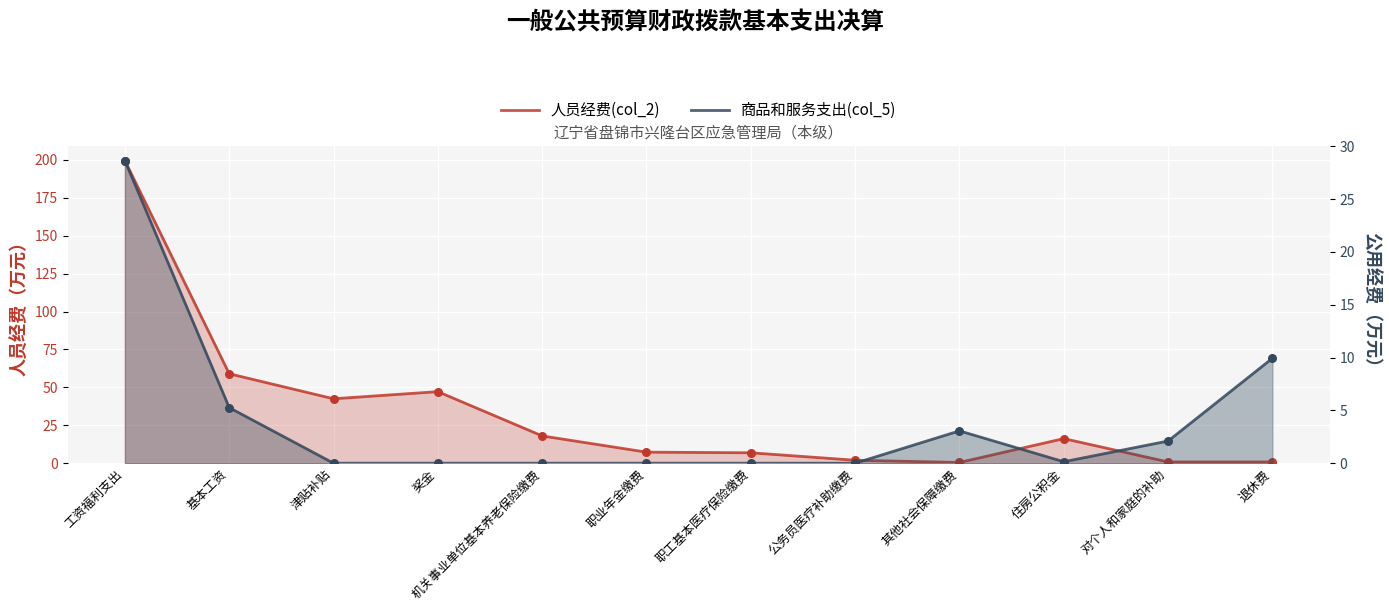

Which series has the widest spread of Y values?

人员经费(col_2)